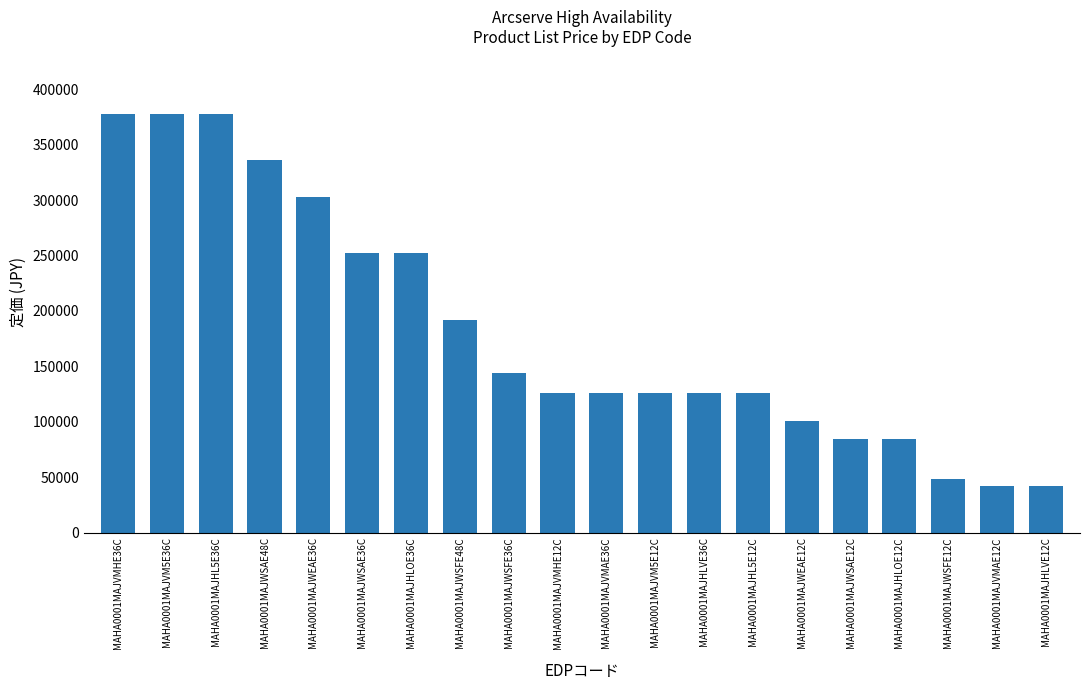

What is the change in value from MAHA0001MAJWSAE48C to MAHA0001MAJHLOE36C?

-84000